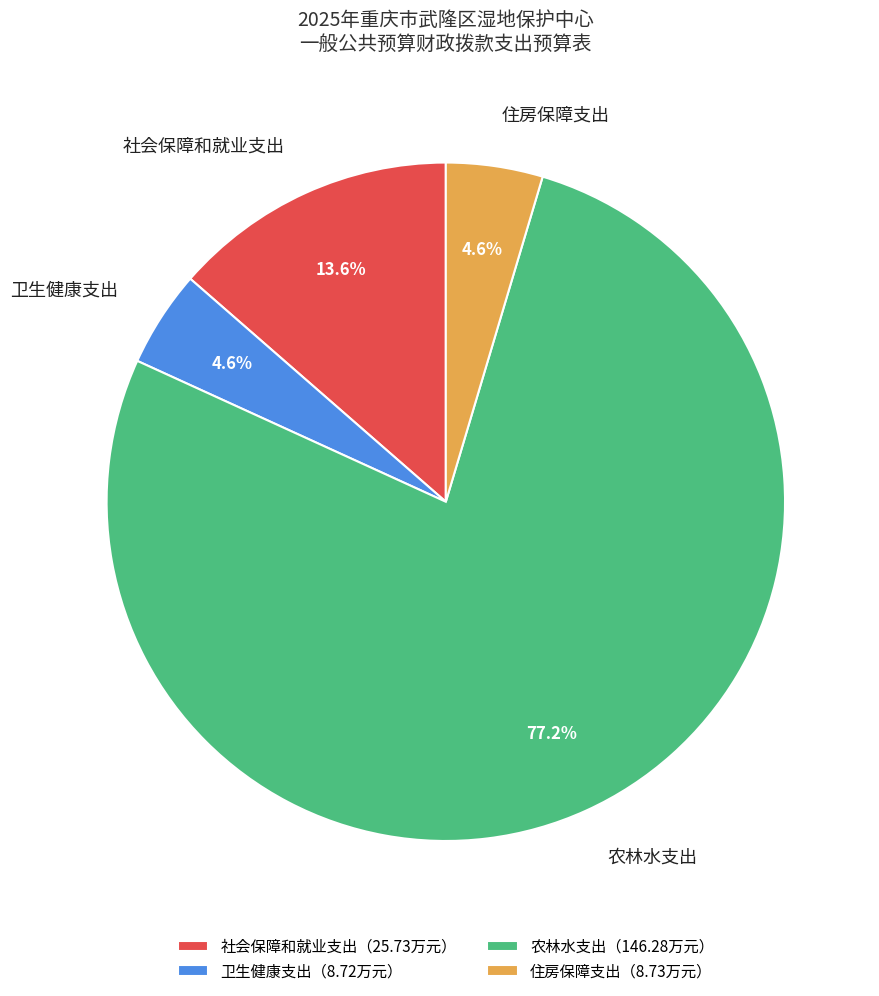

How much of the chart is everything except 社会保障和就业支出?

86.4%